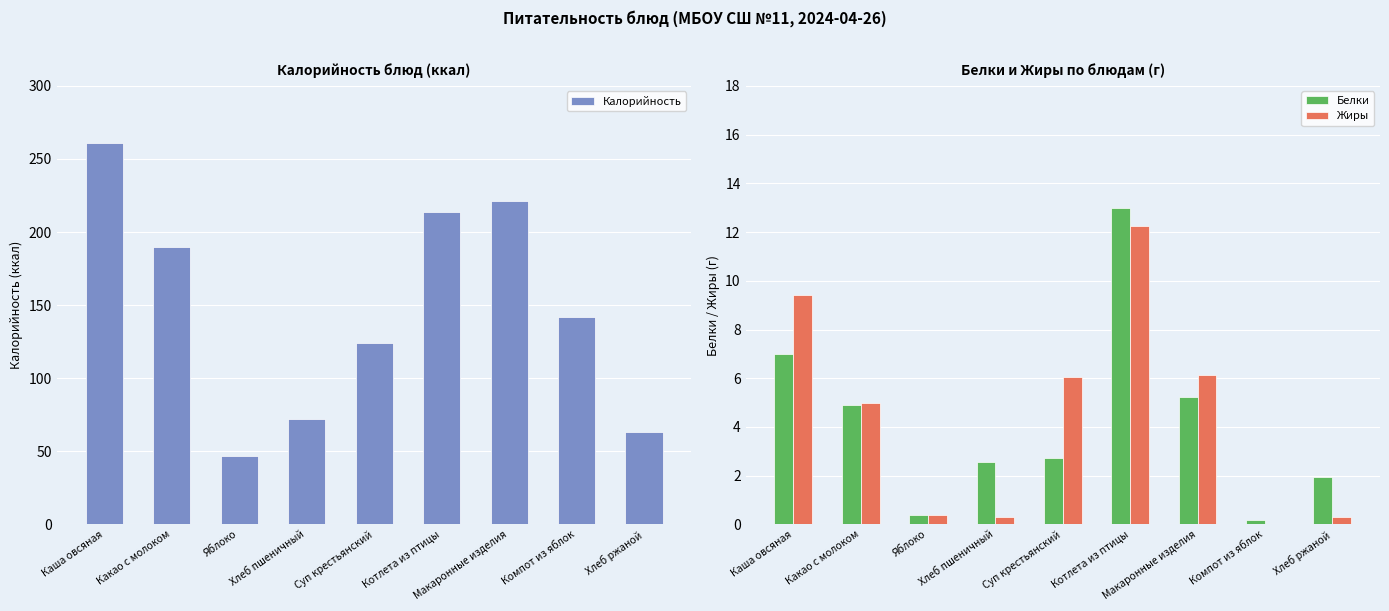

Does the chart contain stacked bars?

No